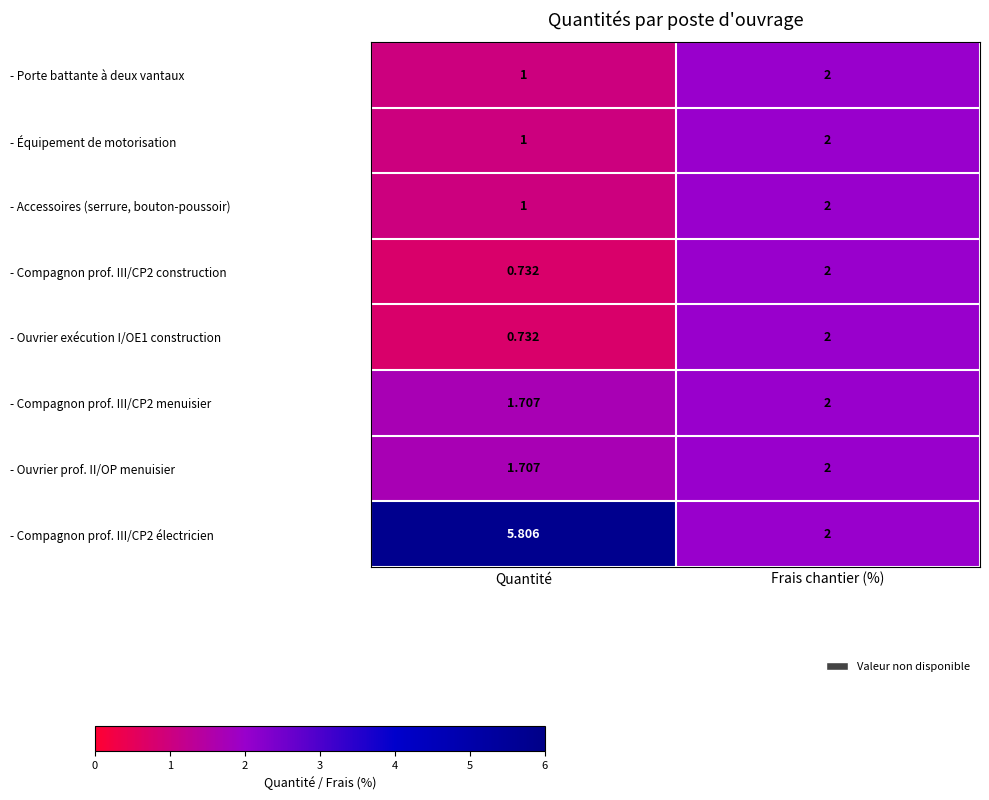

Which label corresponds to the smallest value in the chart?

Quantité